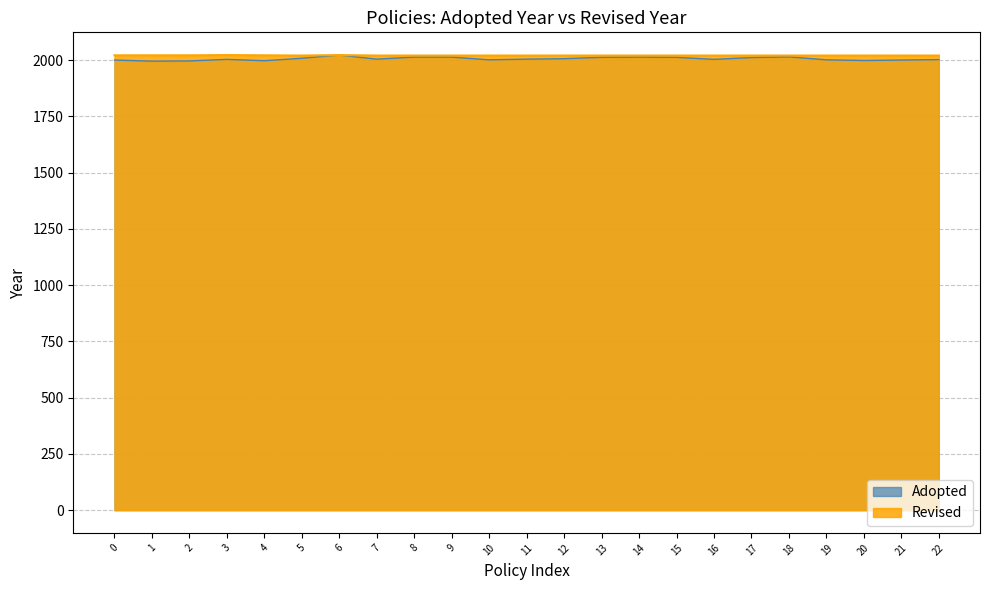

Is it true that the value at 12 is 2006?

True